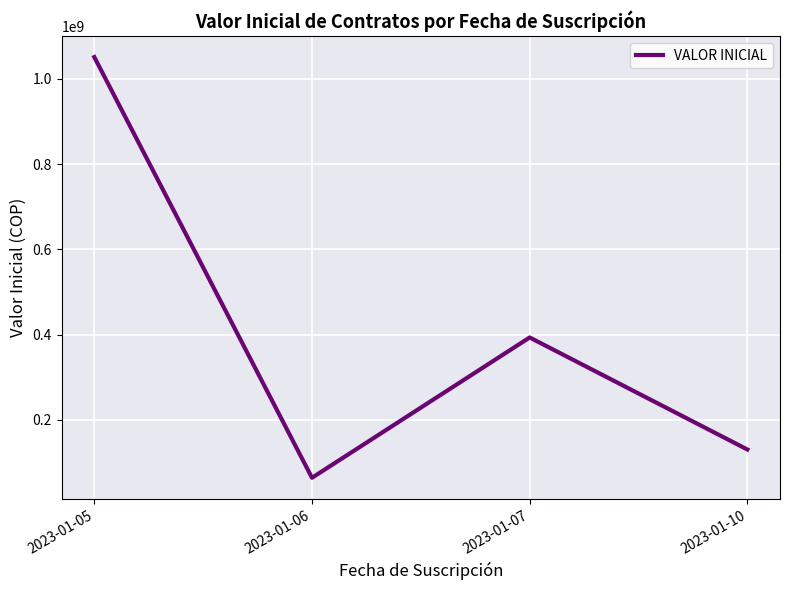

Where is the first local maximum?

2023-01-07